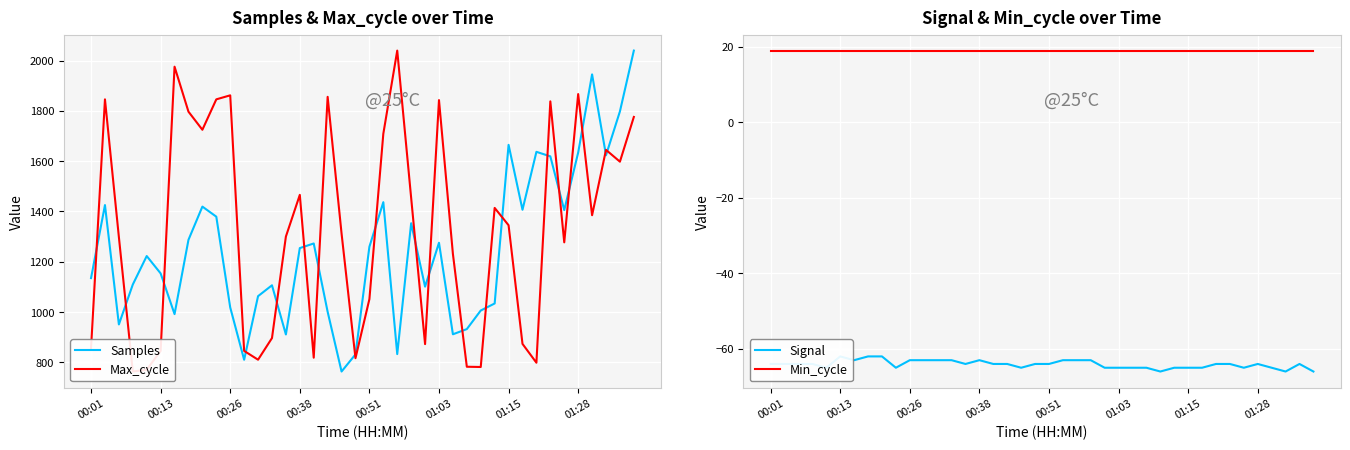

At which category does the chart reach its minimum across all series?

28